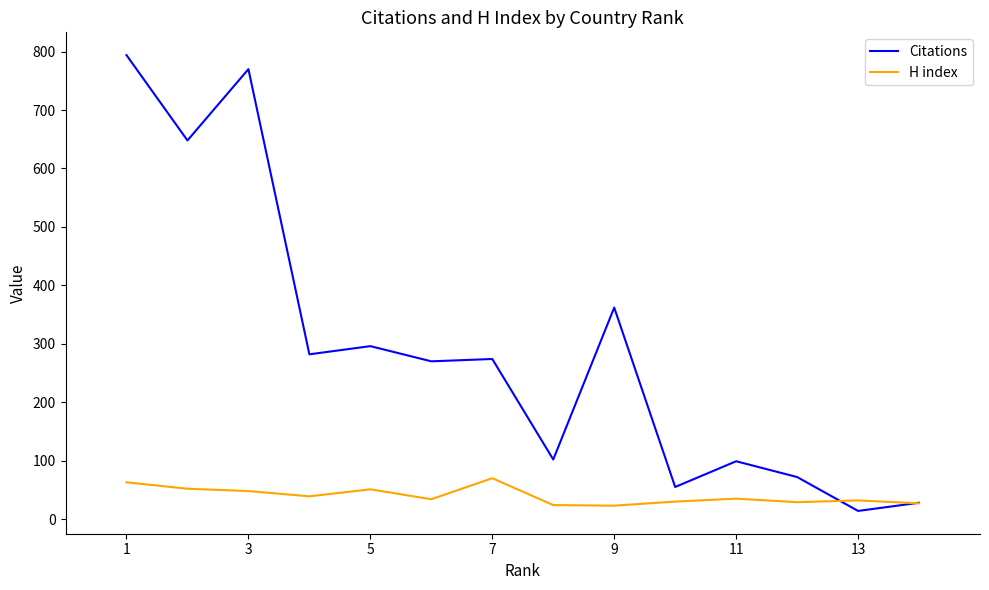

What is the average value of the H index series?

40